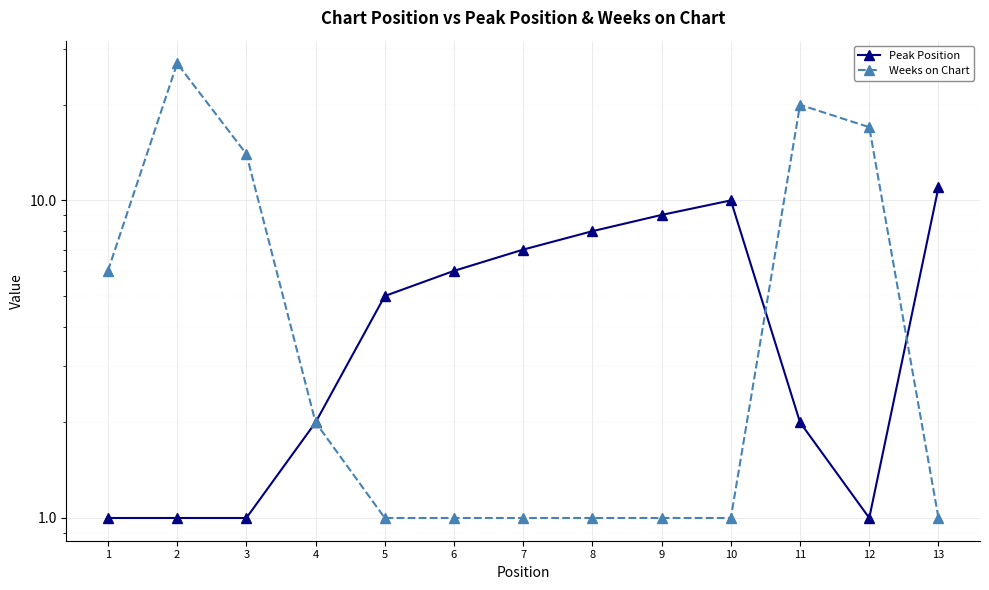

At which label does Peak Position reach its minimum?

1